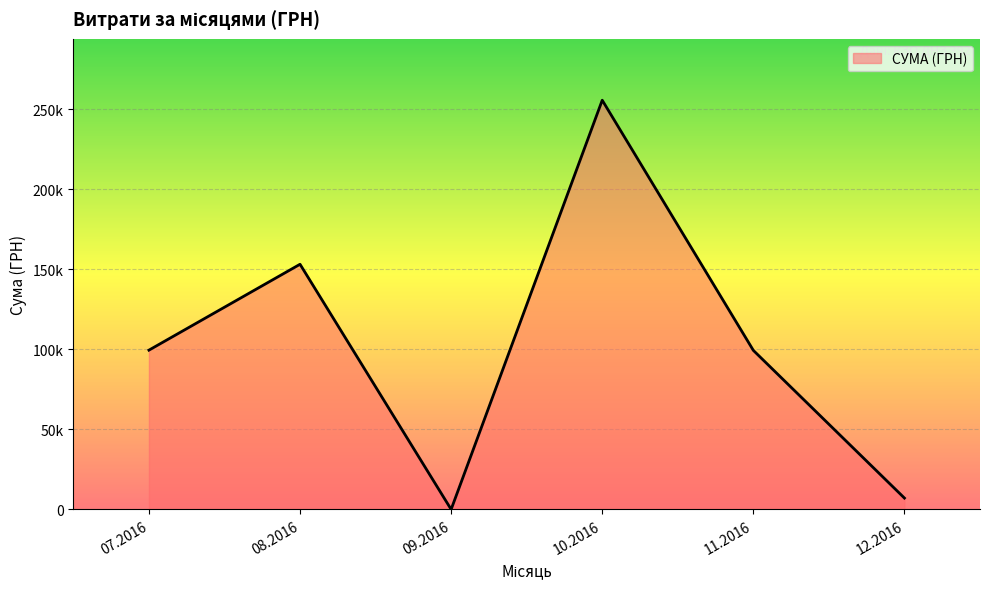

Does the chart have visible grid lines?

Yes